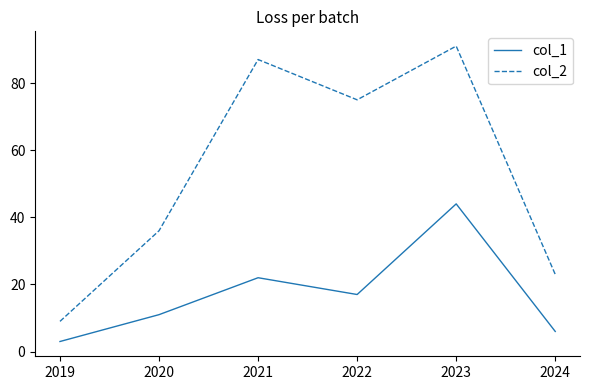

Reading left to right, transcribe all the data shown in this chart.

col_1: 3	11	22	17	44	6
col_2: 9	36	87	75	91	23